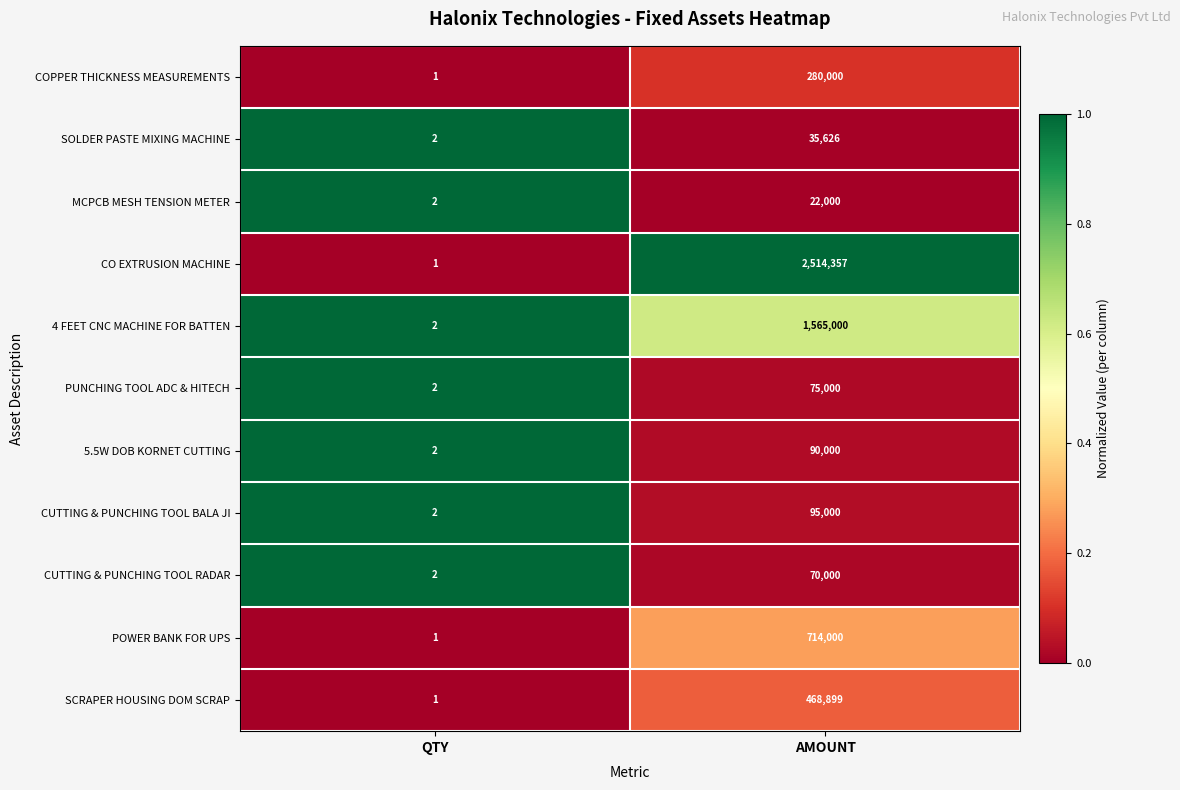

What is the average value of the MCPCB MESH TENSION METER series?

11001